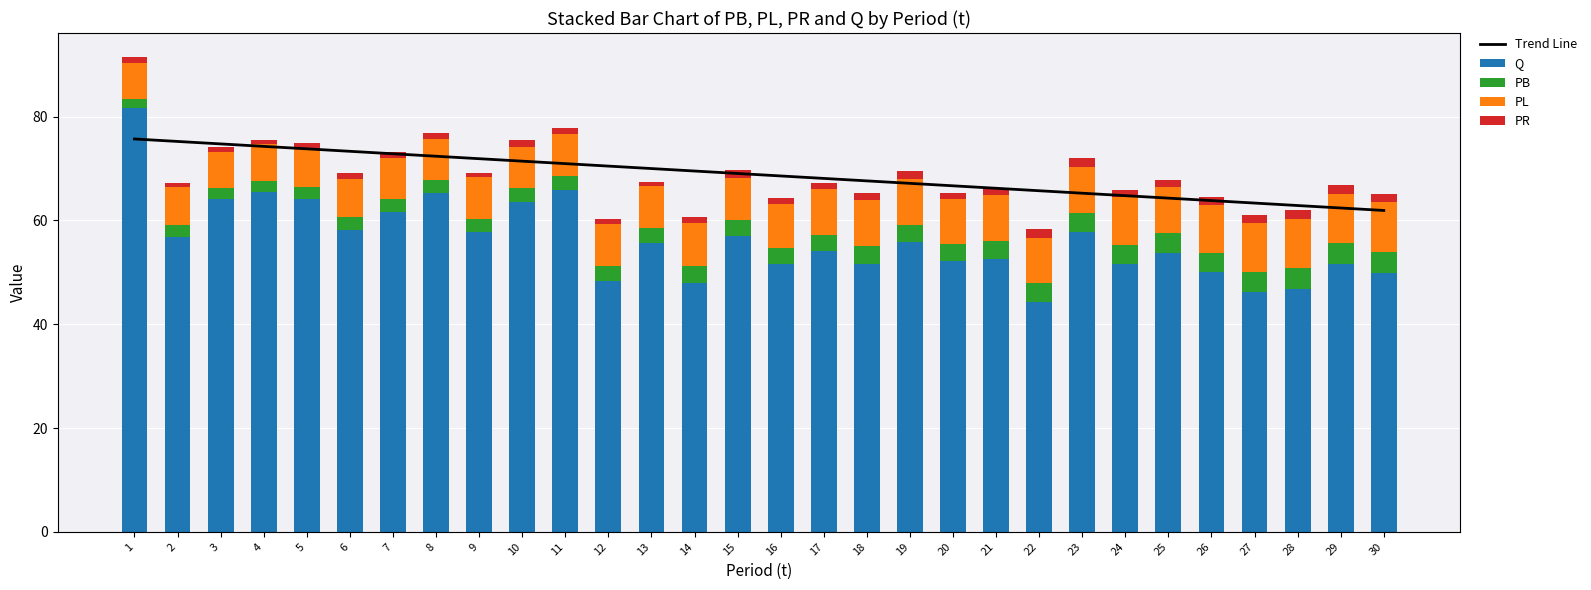

Rank the series by their maximum value, from highest to lowest.

Q, Trend Line, PL, PB, PR